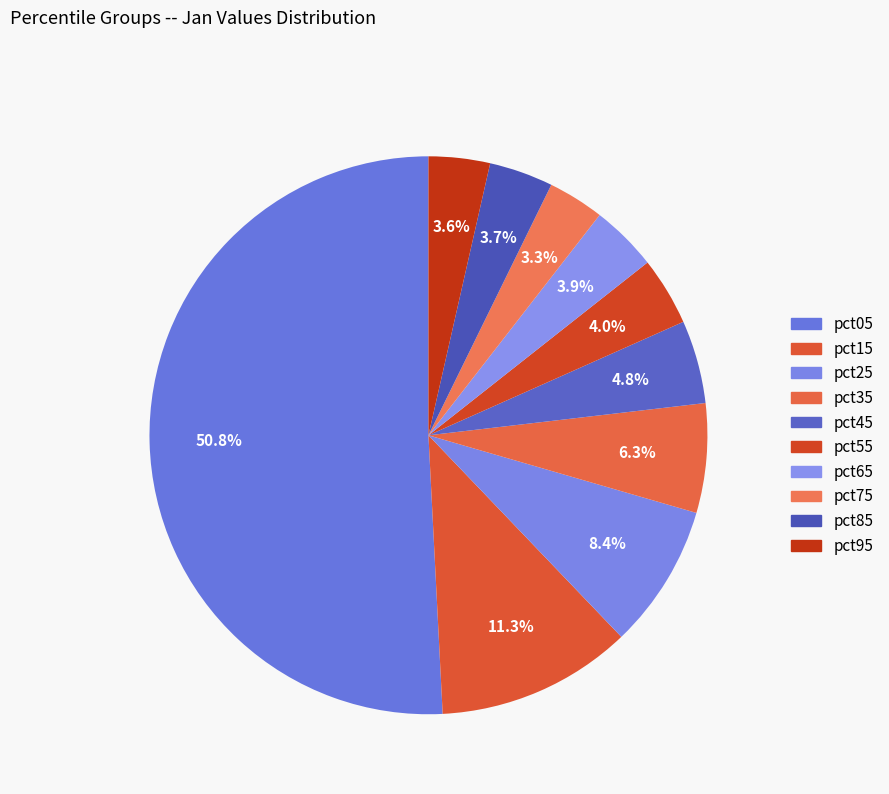

Count the number of slices in the pie.

10